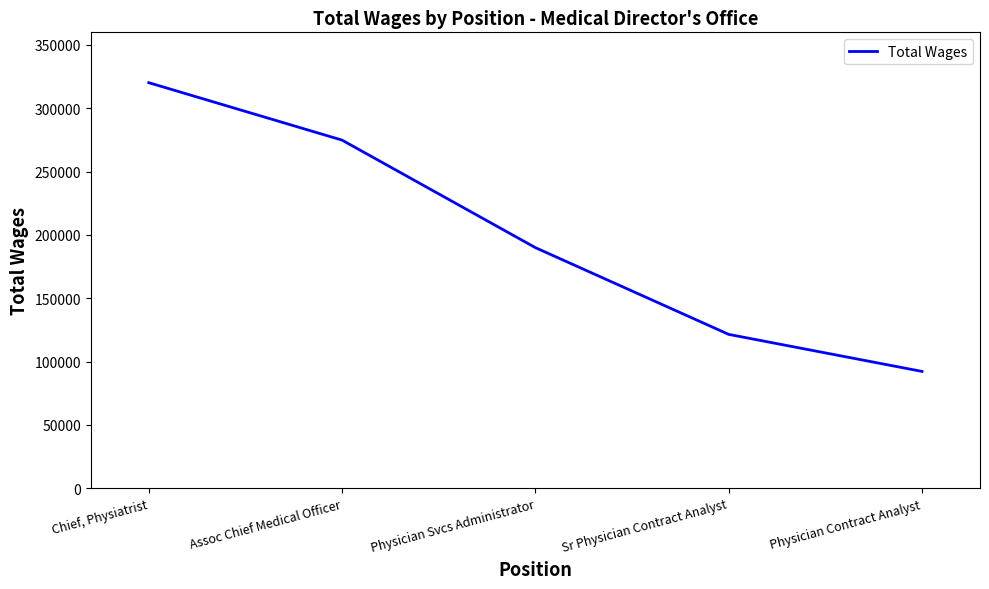

What is the sum of the values at Chief, Physiatrist and Physician Svcs Administrator?

510201